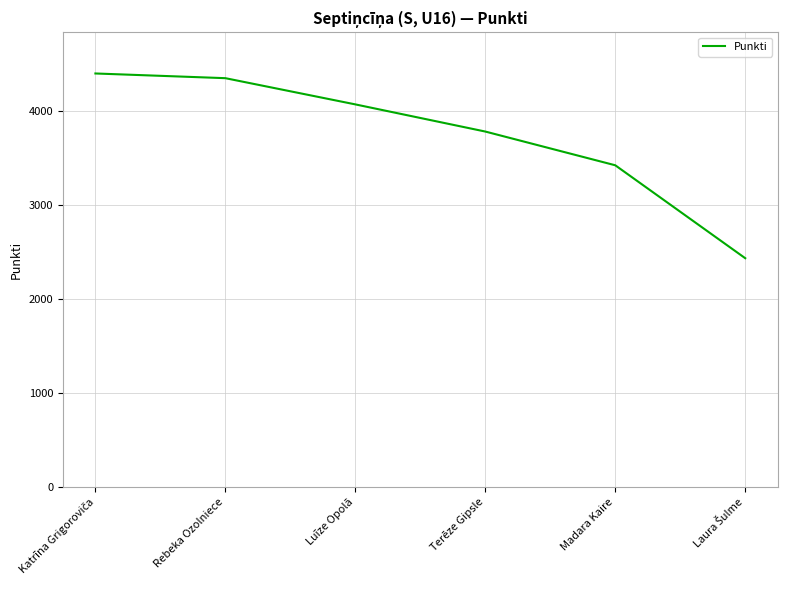

What is the approximate value at Terēze Gipsle?

3782